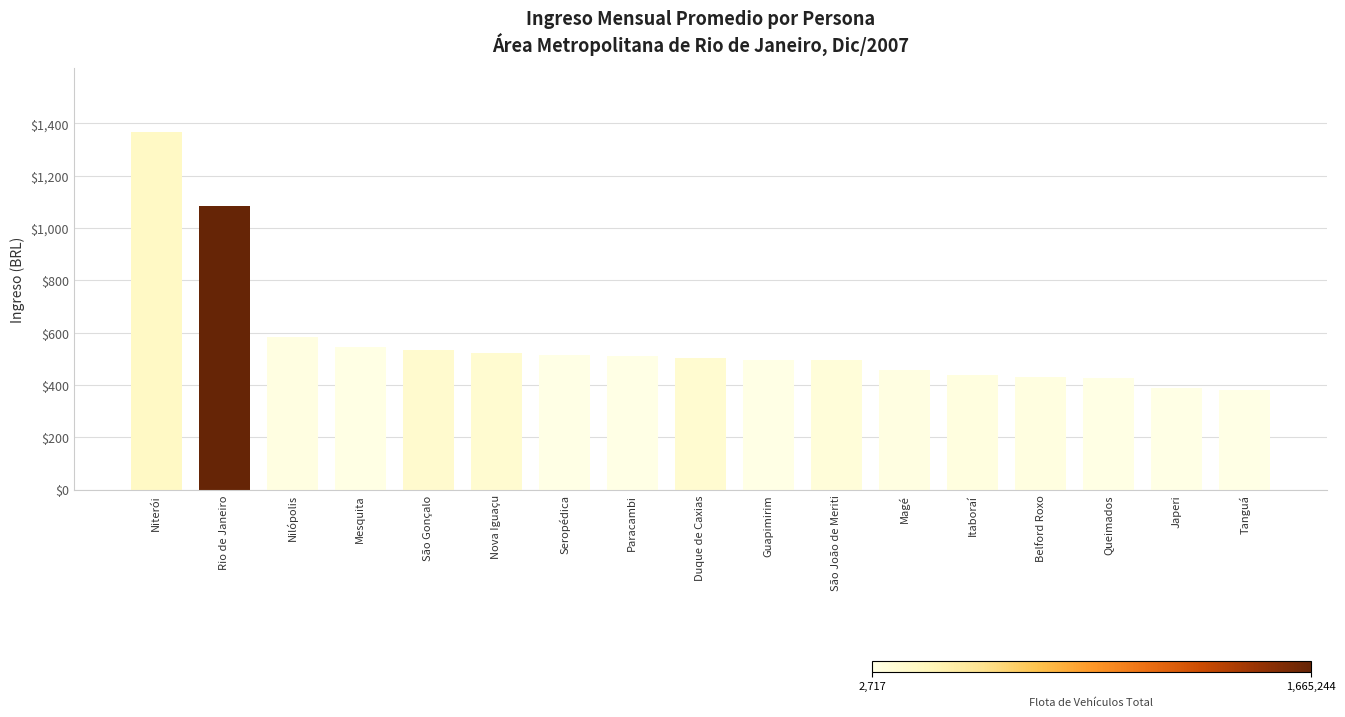

What position from the right is Nova Iguaçu?

12